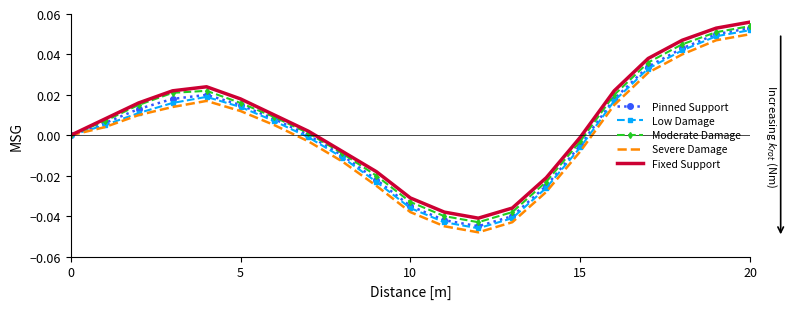

What are all the series names shown in the legend?

Pinned Support, Low Damage, Moderate Damage, Severe Damage, Fixed Support